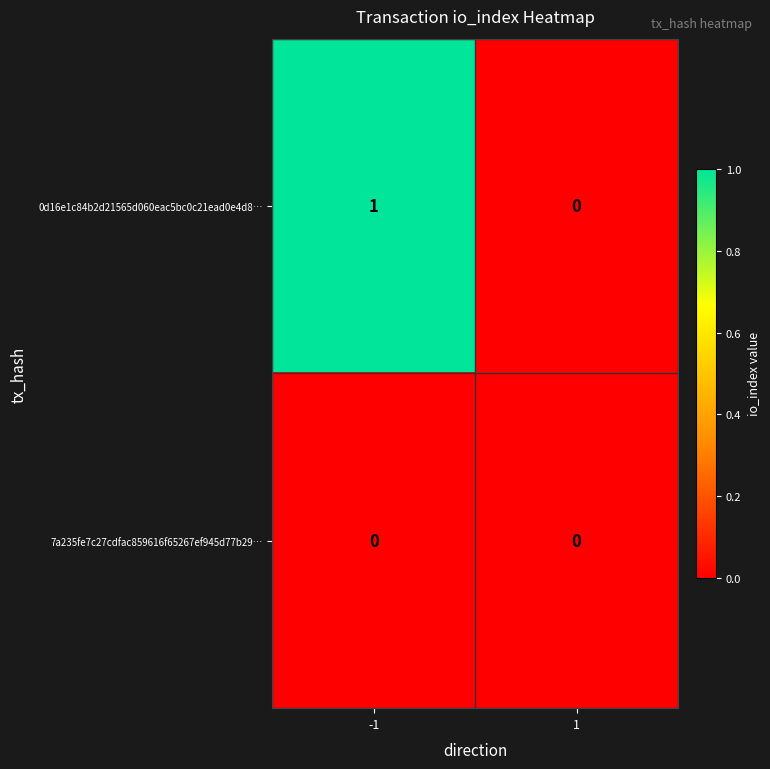

Reading right to left, extract all data points from this chart.

0d16e1c84b2d21565d060eac5bc0c21ead0e4d8…: 1=0	-1=1
7a235fe7c27cdfac859616f65267ef945d77b29…: 1=0	-1=0